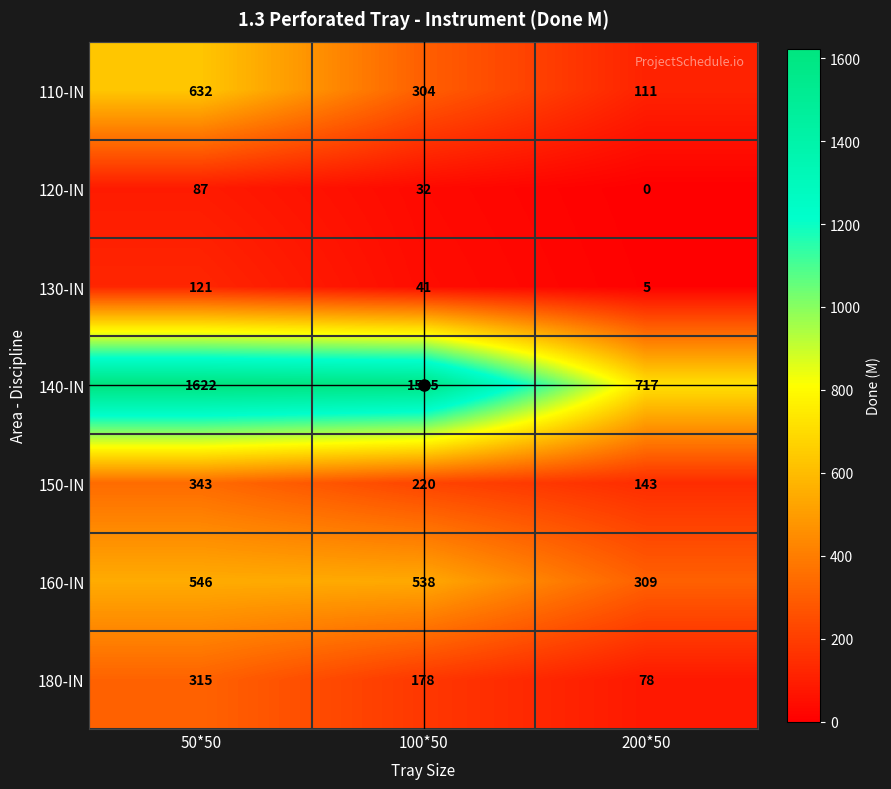

How many 120-IN values are between 0 and 87?

3